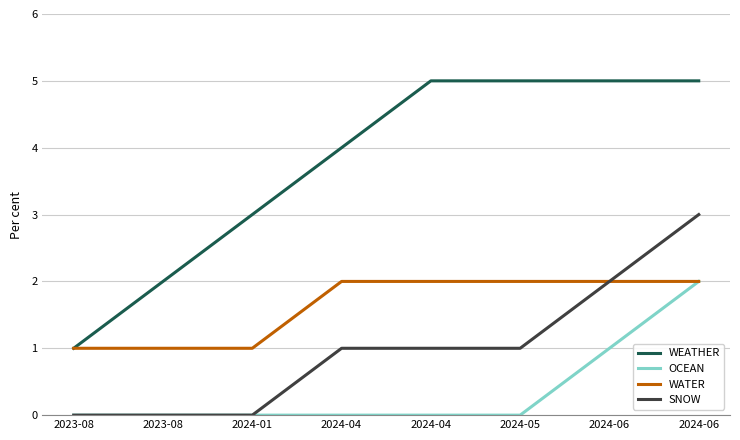

How many lines are shown in the chart?

4